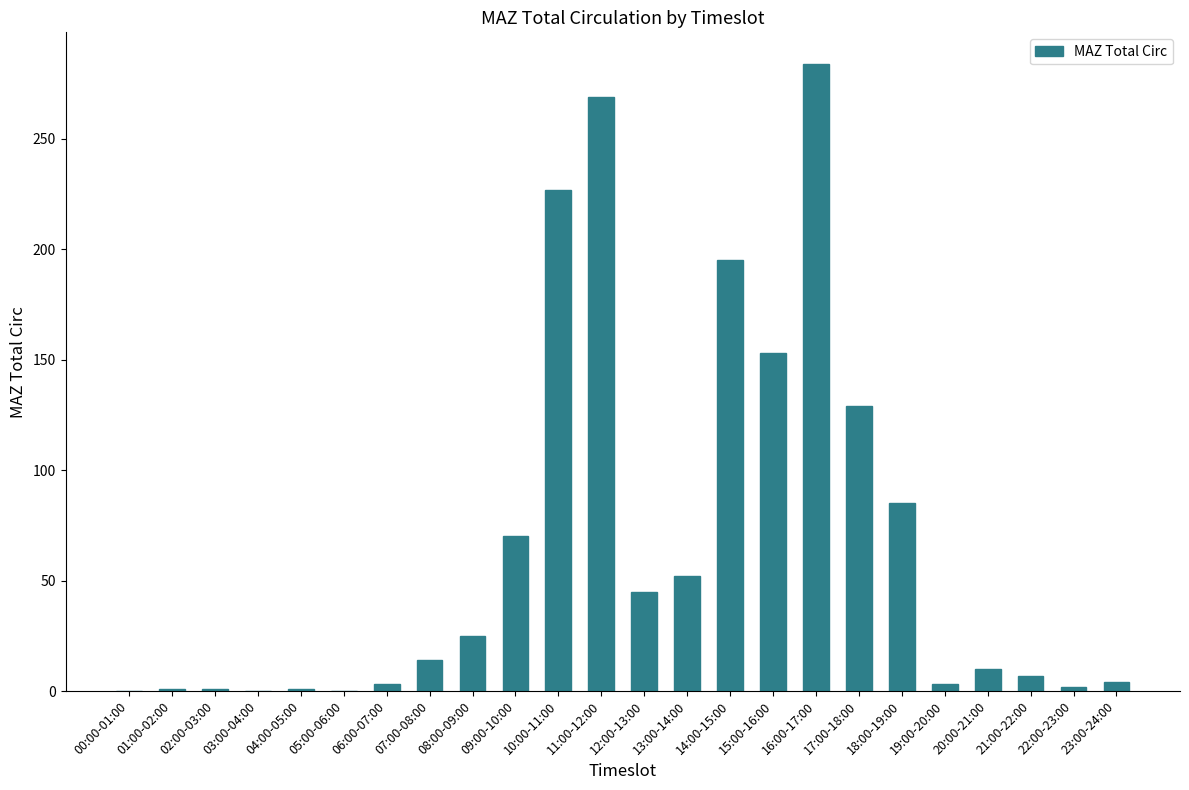

At which label is the value closest to 142?

15:00-16:00